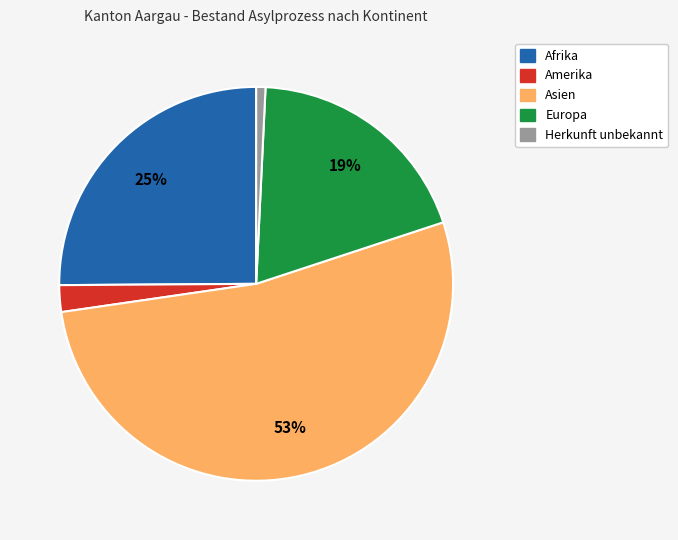

Is there any slice that represents more than half of the pie?

Yes